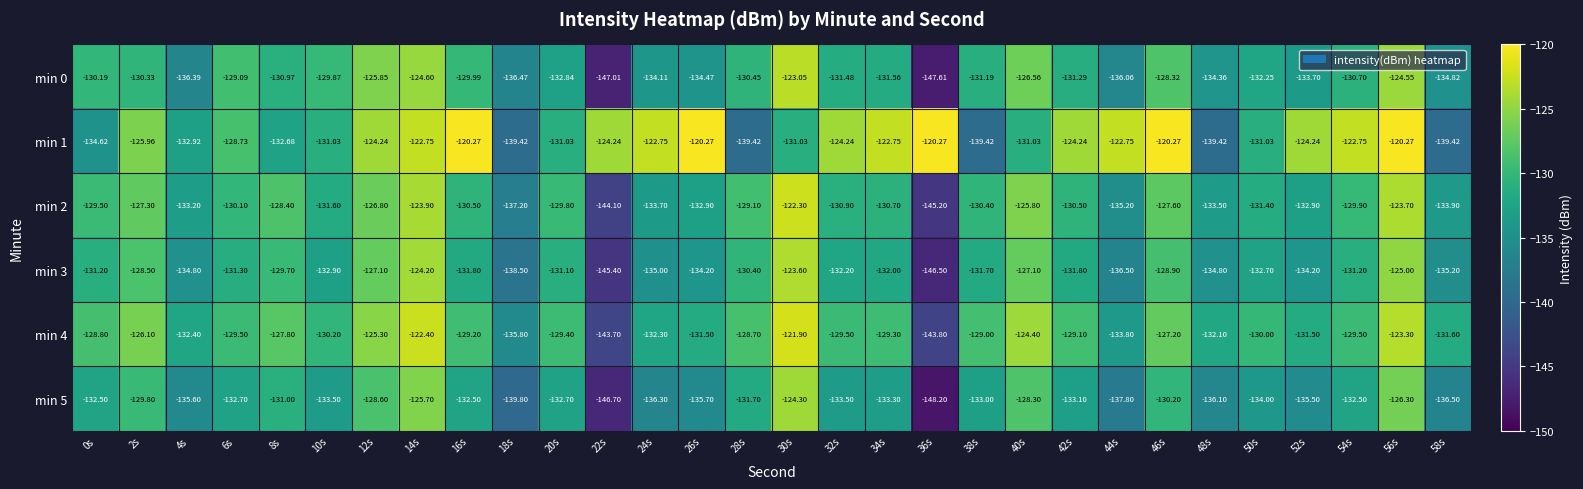

Rank the series by their maximum value, from highest to lowest.

min 1, min 4, min 2, min 0, min 3, min 5